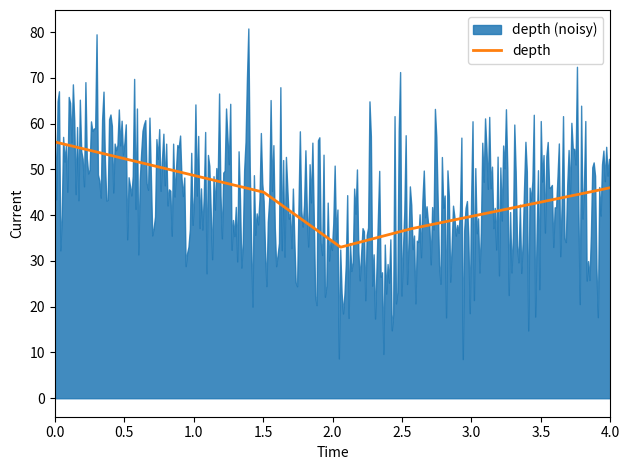

Is it true that depth equals 77 at 0.0?

False